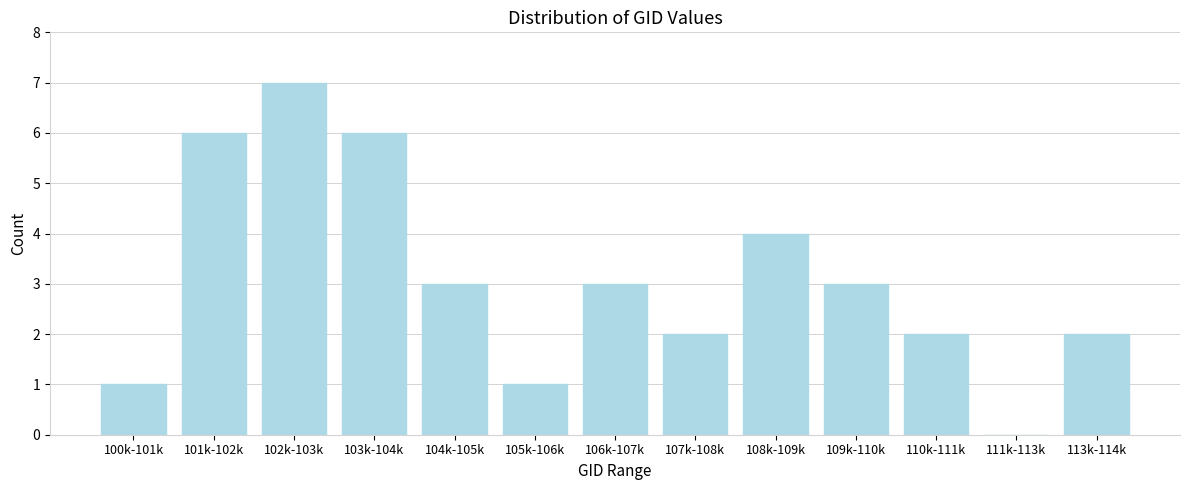

Reading left to right, transcribe all the data shown in this chart.

100k-101k=1	101k-102k=6	102k-103k=7	103k-104k=6	104k-105k=3	105k-106k=1	106k-107k=3	107k-108k=2	108k-109k=4	109k-110k=3	110k-111k=2	111k-113k=0	113k-114k=2